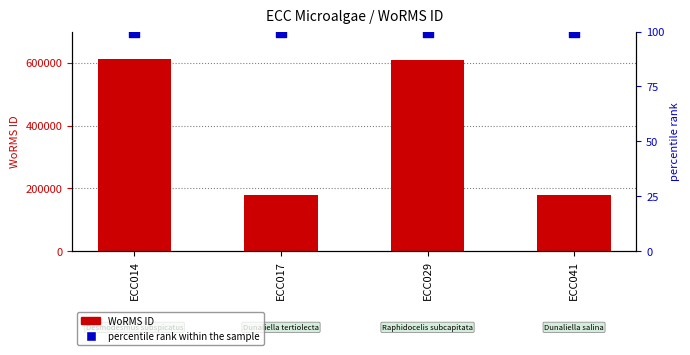

What is the total value across all series at ECC029?

611014